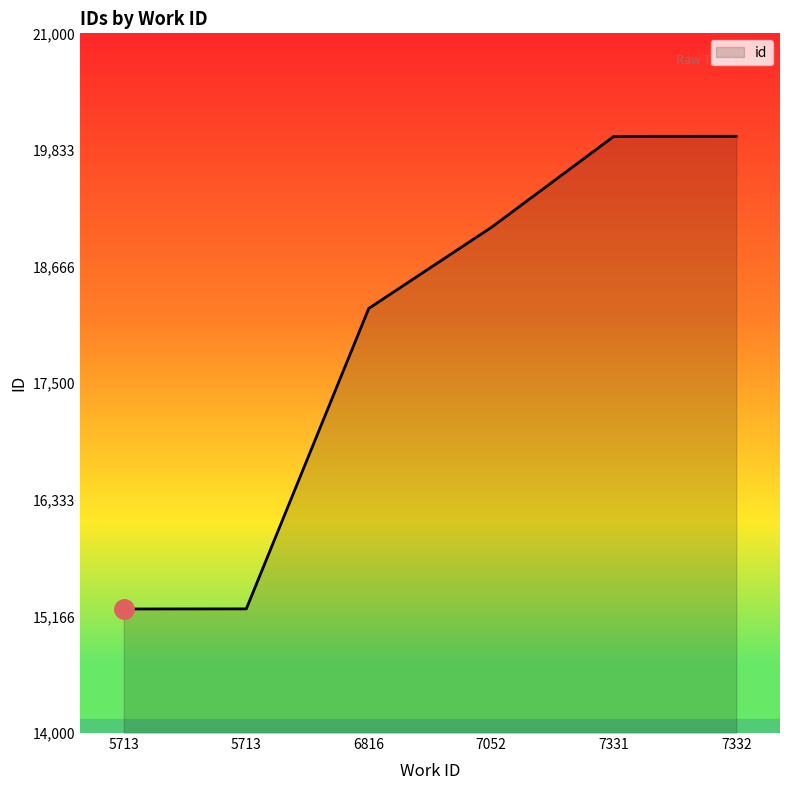

What is the ratio of the value at 7052 to the value at 7331?

1.0